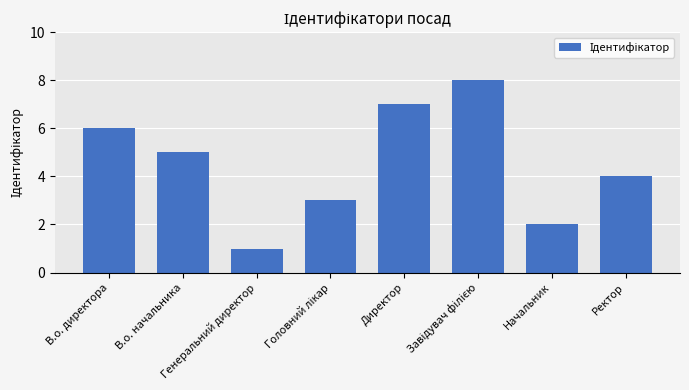

What is the difference between the second highest and minimum values?

6